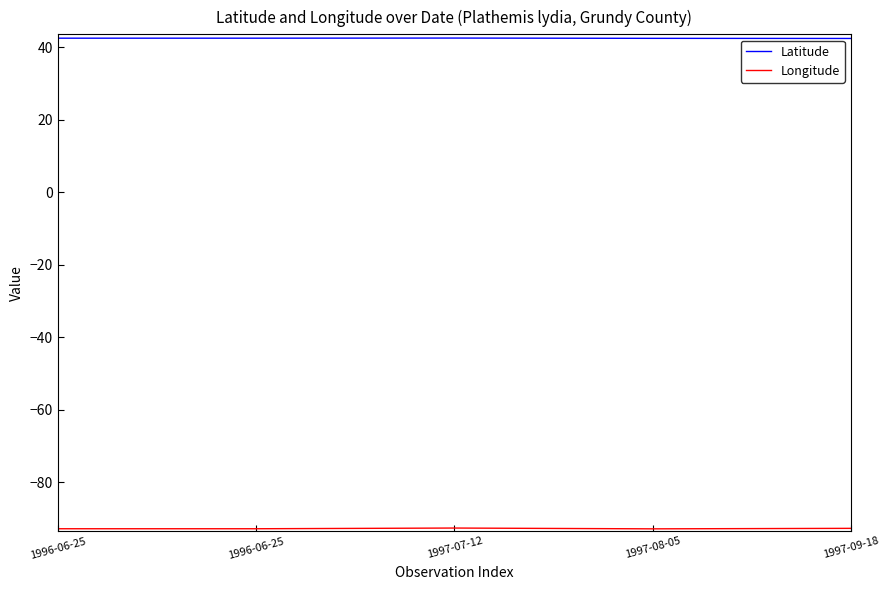

What is the difference between the second highest and minimum values in the Longitude series?

0.1